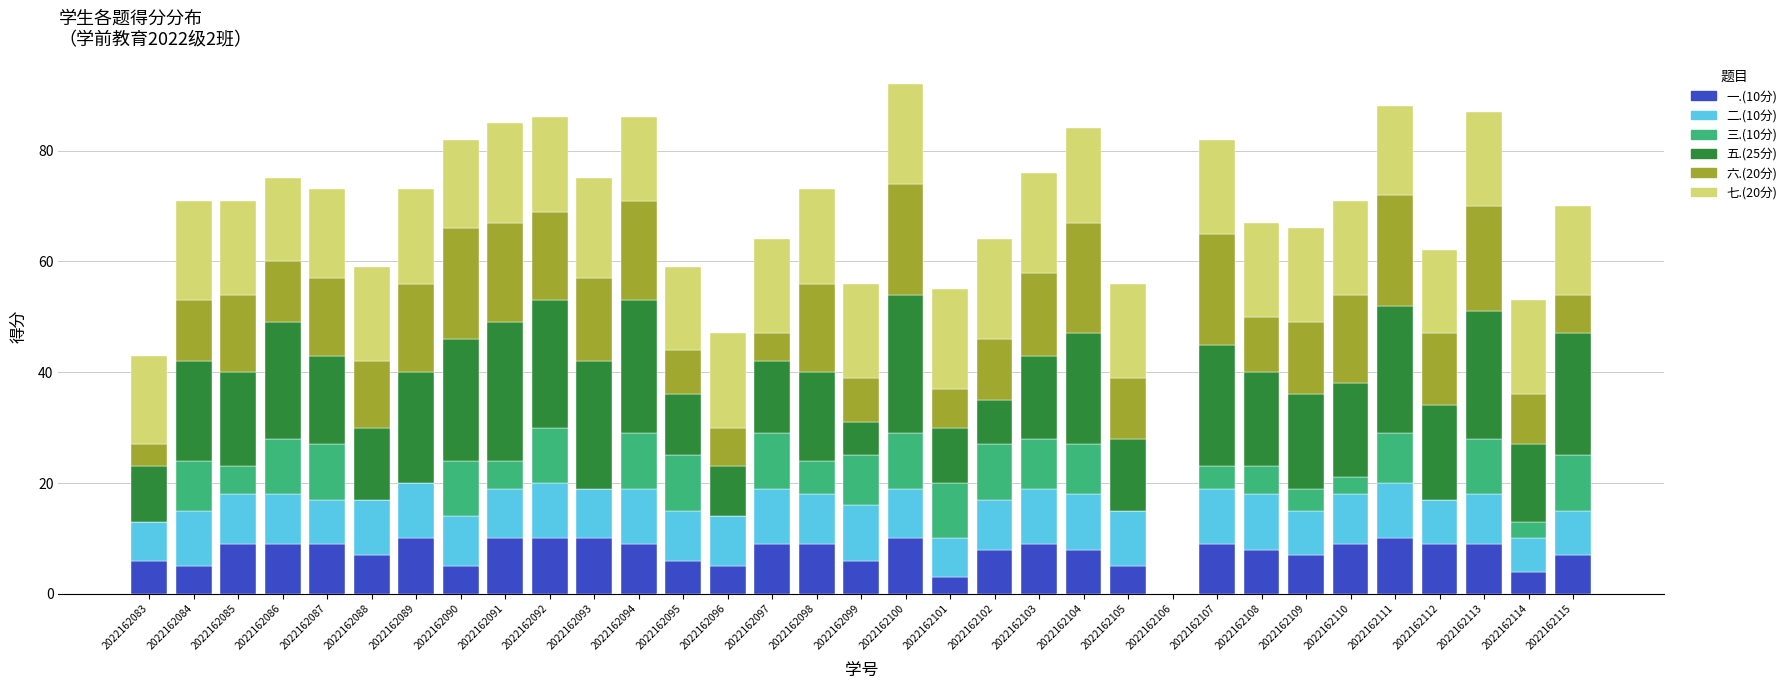

What is the total value across all series at 2022162089?

73